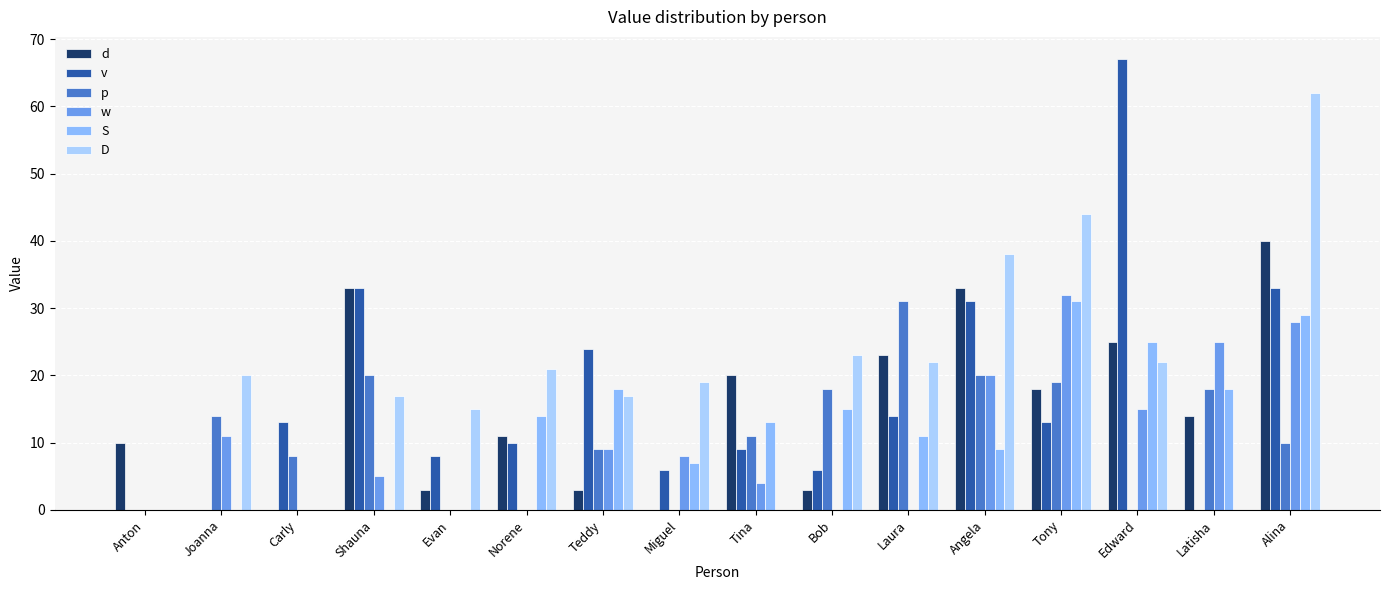

Which category has the highest value in the p series?

Laura